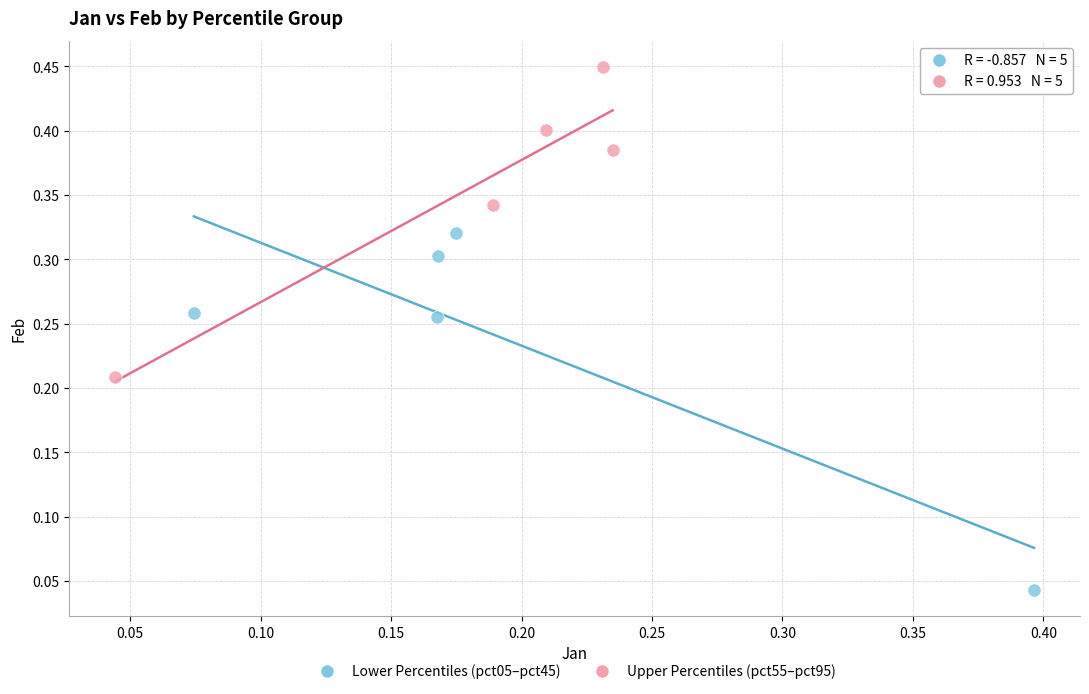

Which series has the widest spread of Y values?

Lower Percentiles (pct05–pct45)